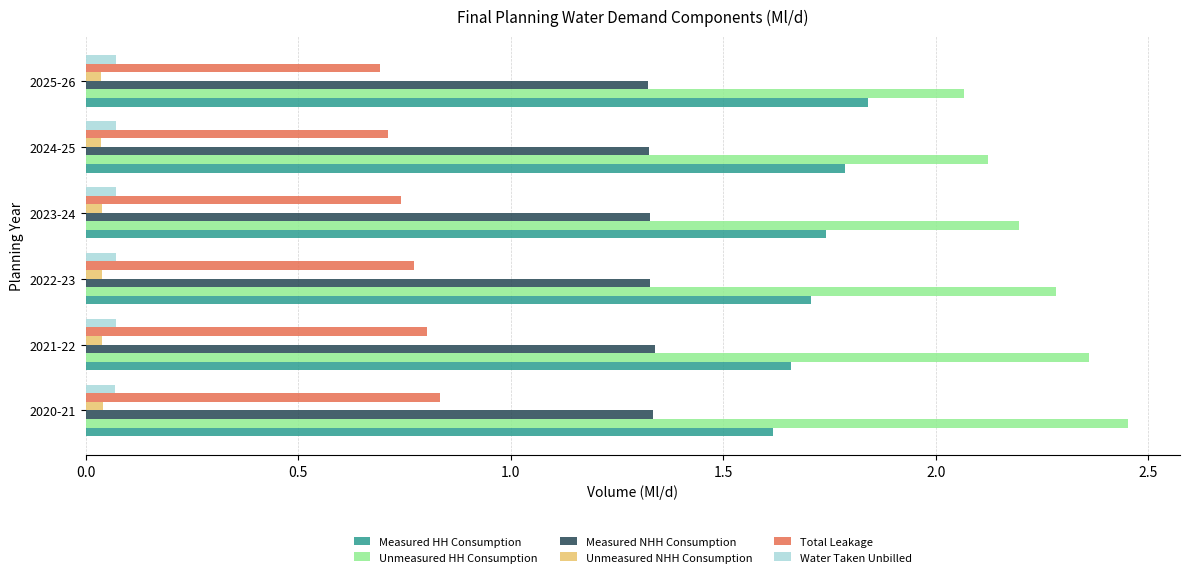

Which label corresponds to the largest value in the chart?

2020-21